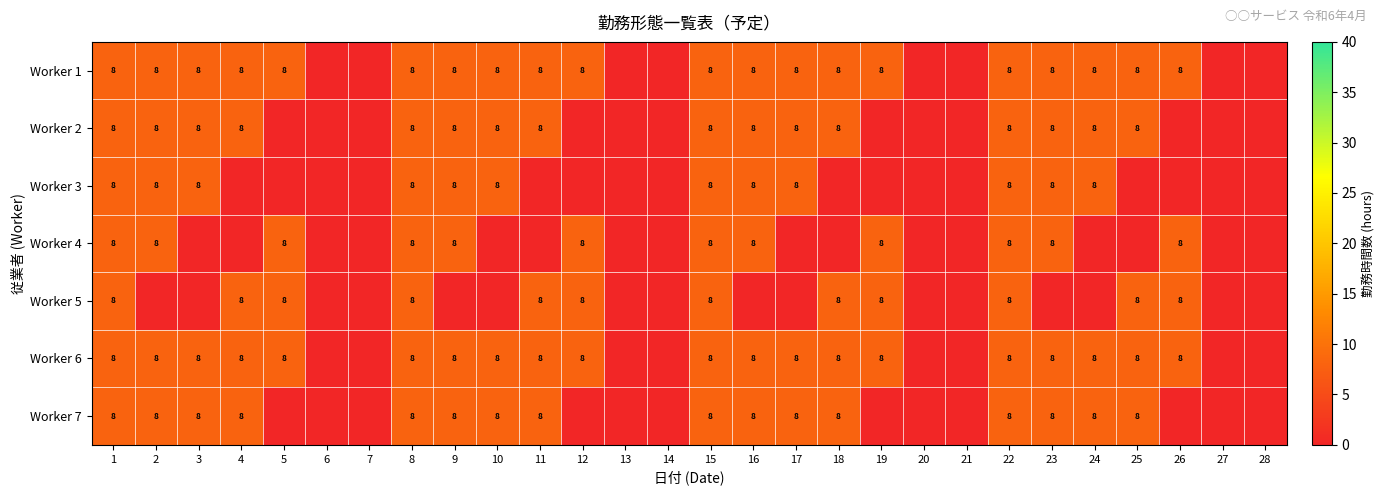

The value of Worker 6 at 9 is 3. True or false?

False